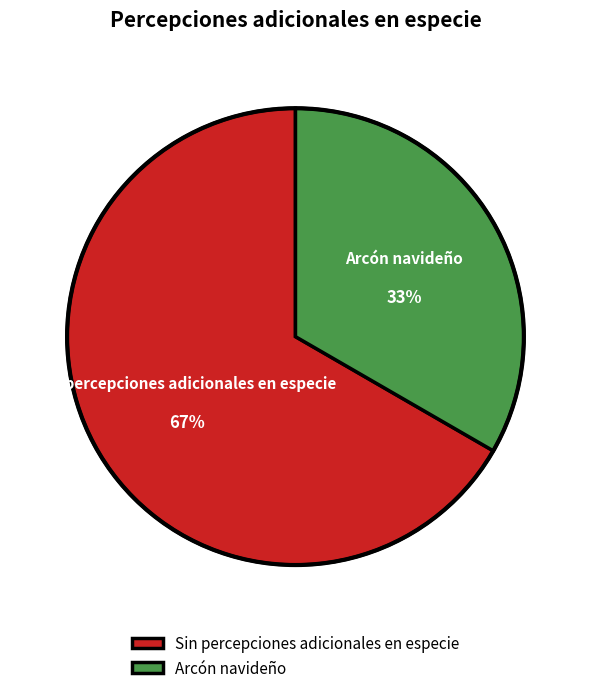

Between Arcón navideño and Sin percepciones adicionales en especie, which is larger?

Sin percepciones adicionales en especie